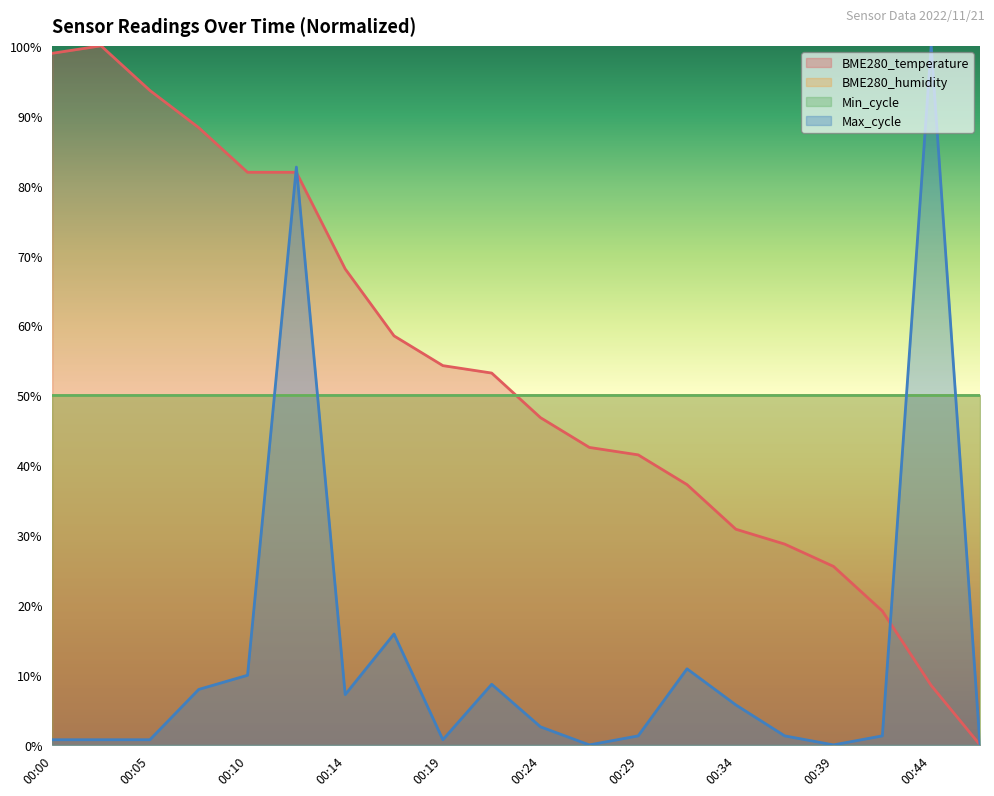

Does the chart display data point markers on the line(s)?

No